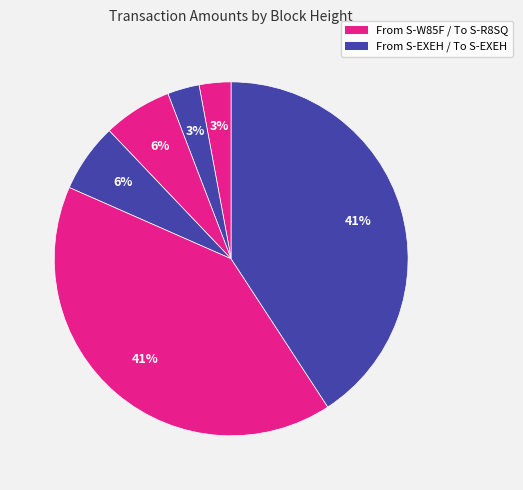

How many segments does this pie chart have?

6